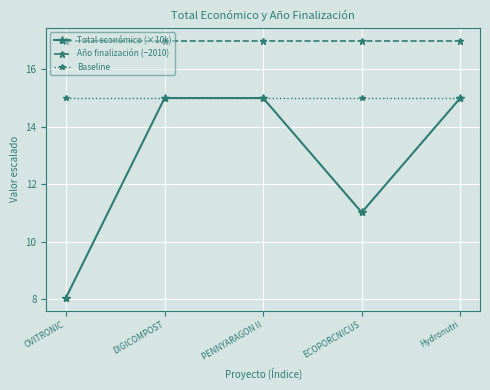

Does the chart have visible grid lines?

Yes